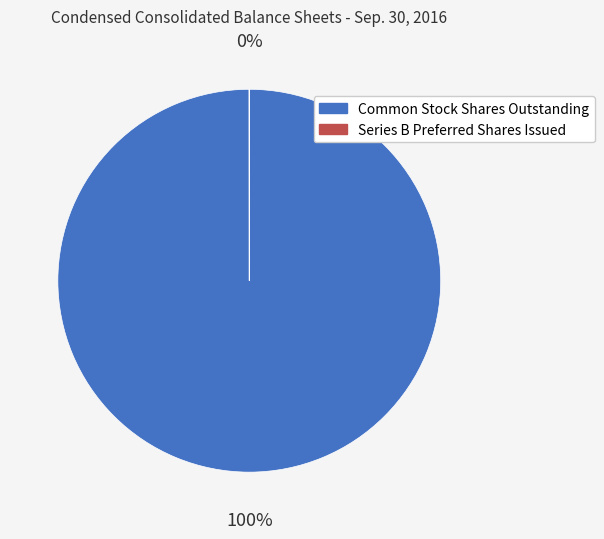

What percentage is the Common Stock Shares Outstanding slice, to the nearest percent?

100%